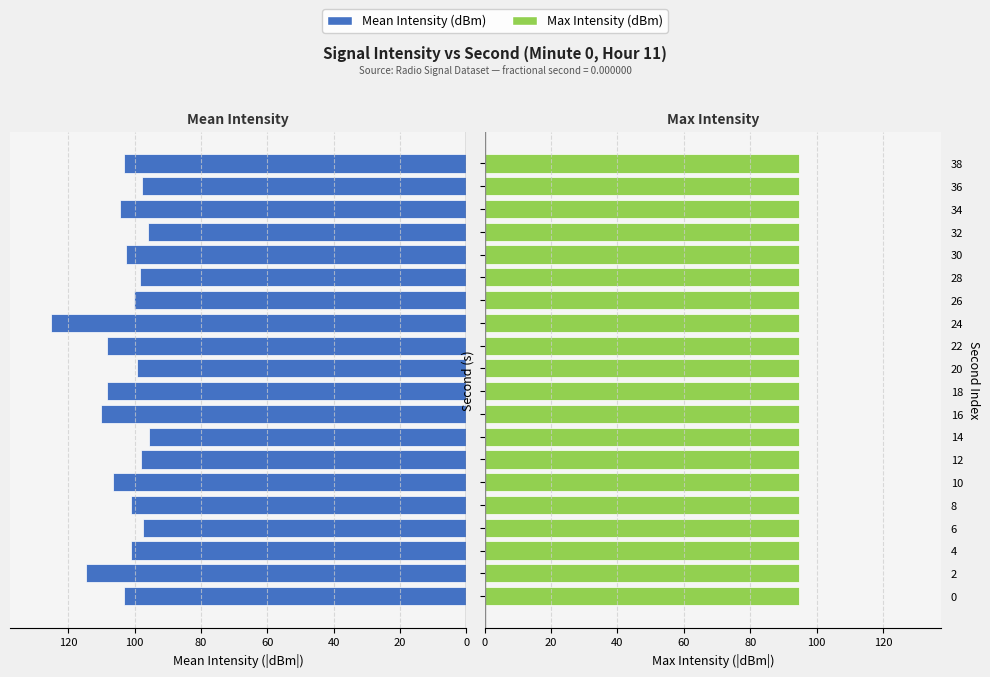

At how many categories does at least one series exceed 82?

20